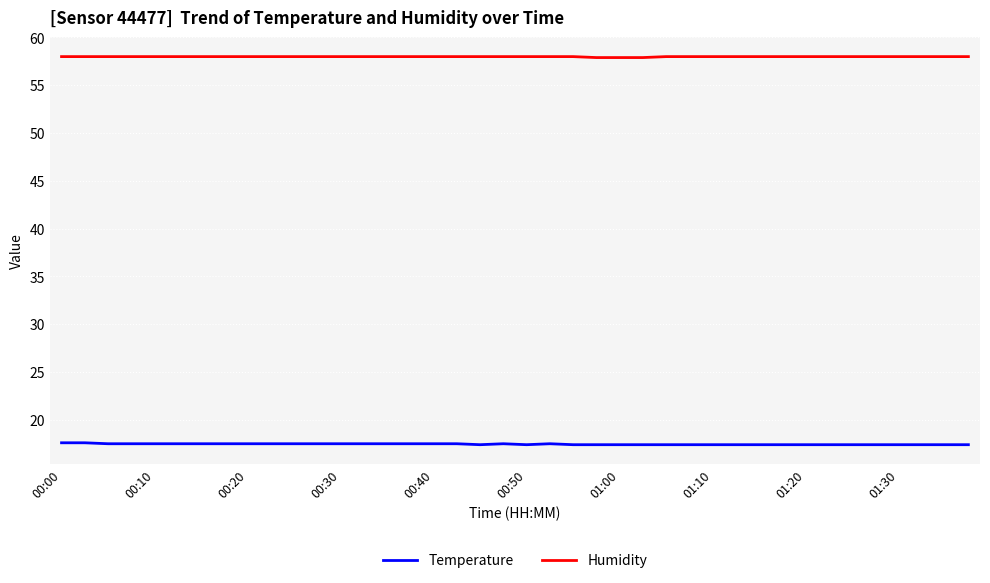

Which series has the largest total across all categories?

Humidity